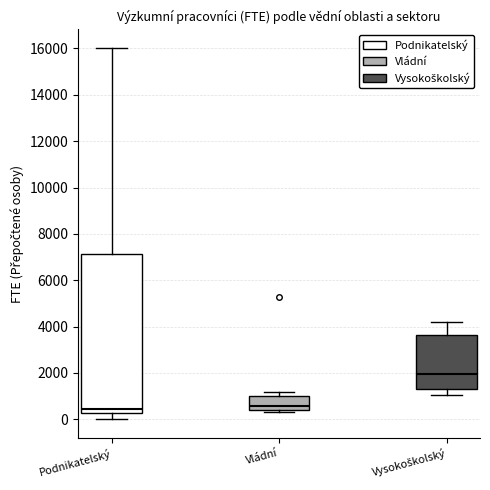

Where is the upper edge of the box for Podnikatelský on the y-axis? The values are not printed on the chart, so give them approximately, as read against the axis.

7200